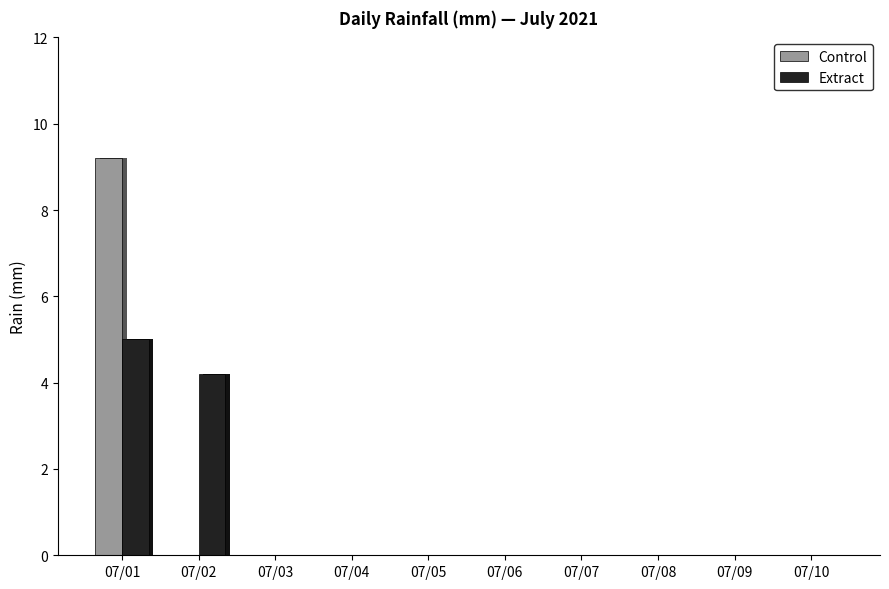

True or false: Control has a value of 0.0 at 07/10.

True